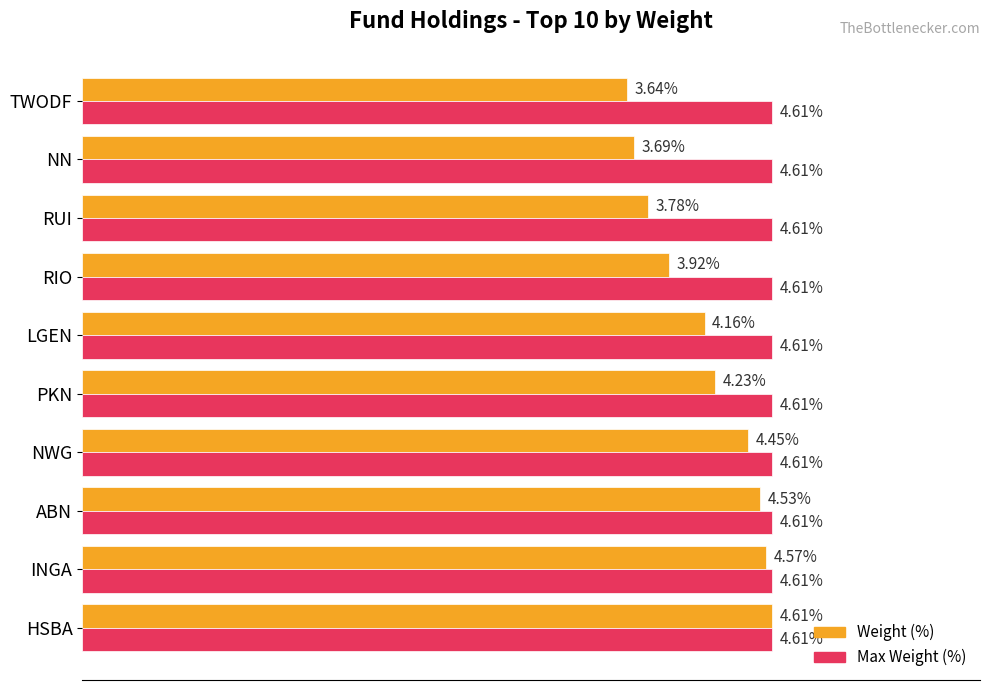

Which category has the lowest value in the Weight (%) series?

TWODF